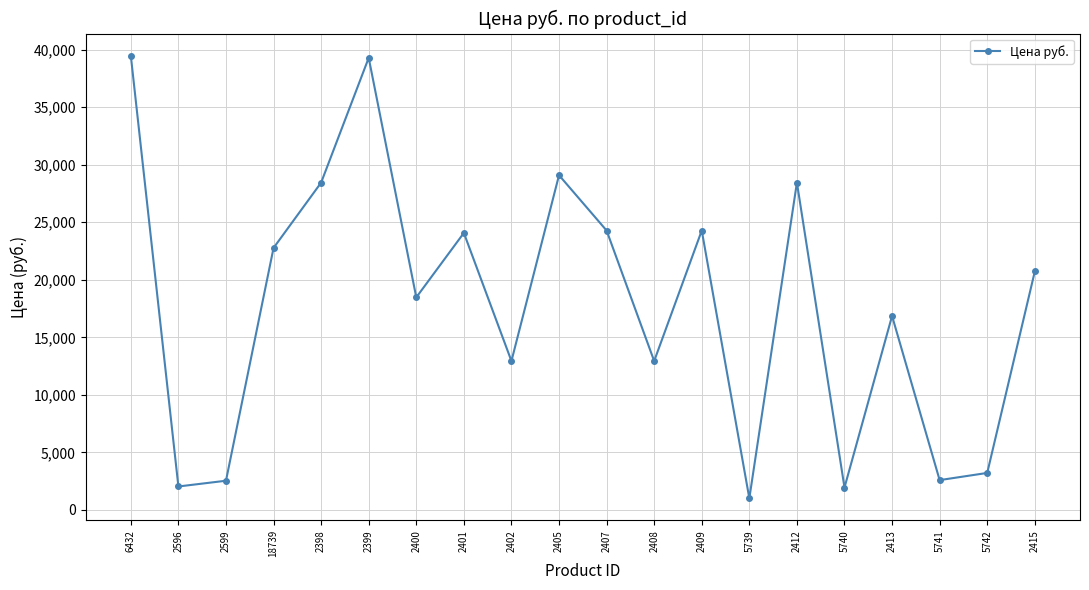

Which has a higher value, 5739 or 18739?

18739